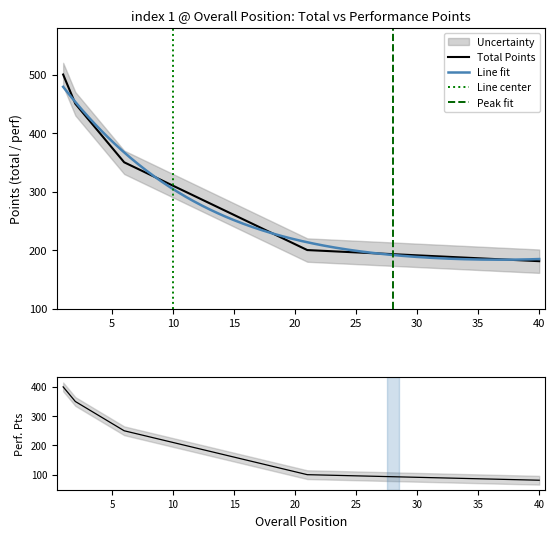

What is the highest value of the Total Points series?

500